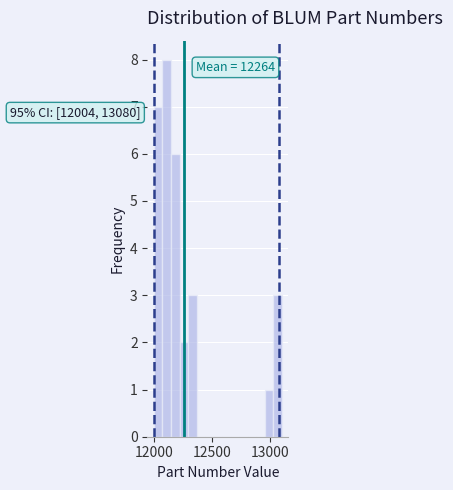

Read against the x-axis, roughly where is the centre of the tallest bar?

12100